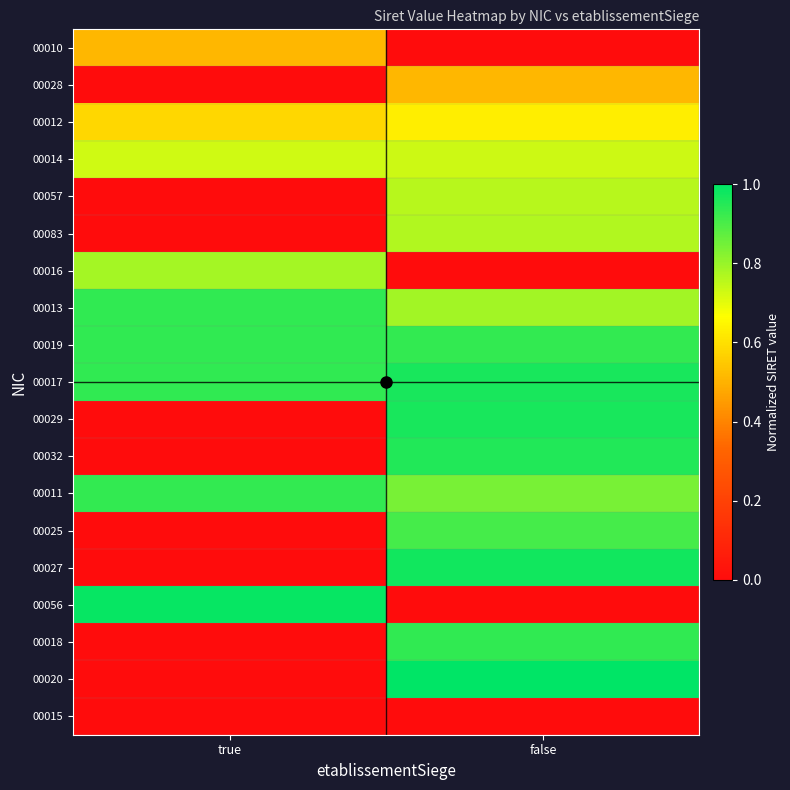

What is the total value across all series at false?

12.7